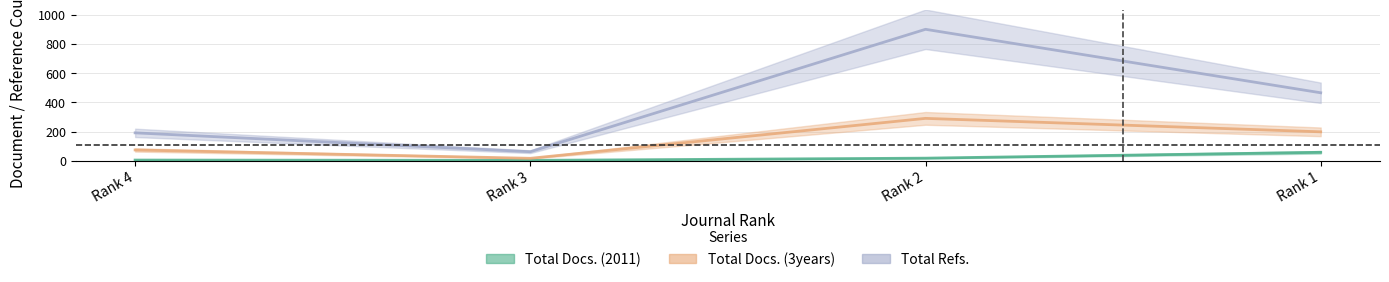

How many distinct data groups are displayed?

3